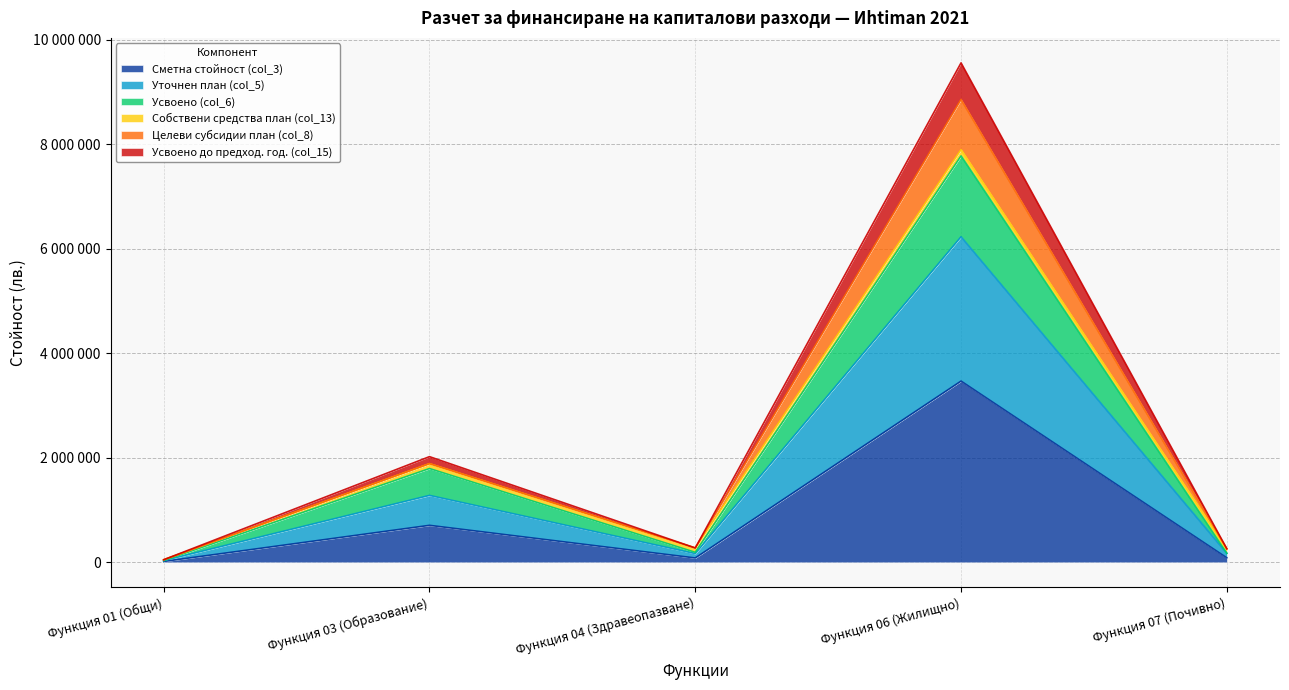

What is the approximate value of Целеви субсидии план (col_8) at Функция 01 (Общи)?

49437